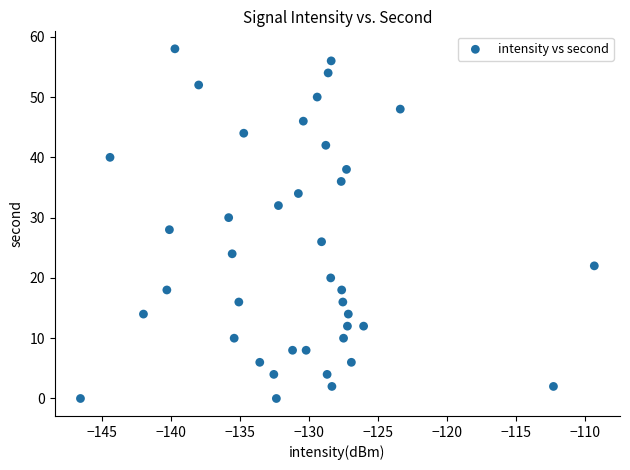

What is the range of Y values (max minus min)?

58